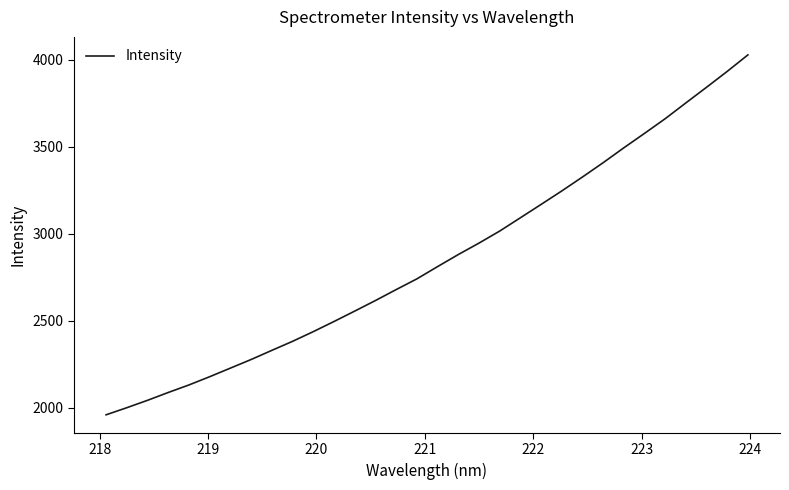

What is the smallest value displayed?

1960.2